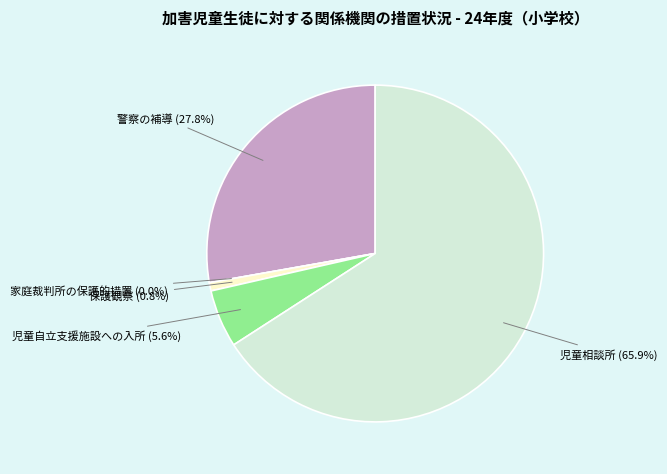

What percentage is the 警察の補導 slice, to the nearest percent?

28%